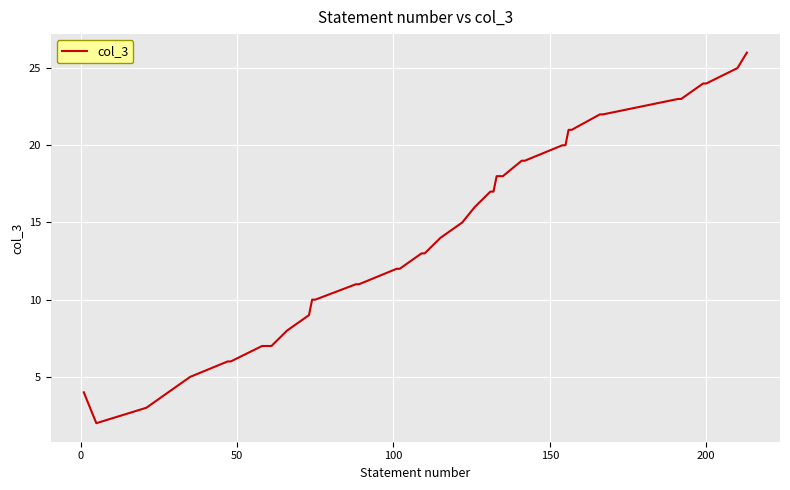

What is the greatest value displayed?

26